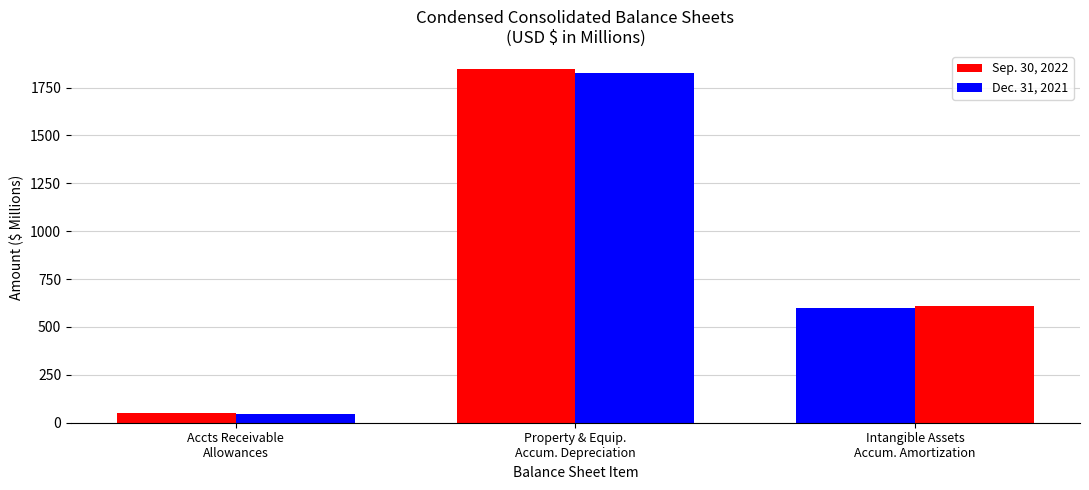

Reading right to left, what are all the values shown in this chart?

Sep. 30, 2022: 598	1848	51
Dec. 31, 2021: 612	1828	47